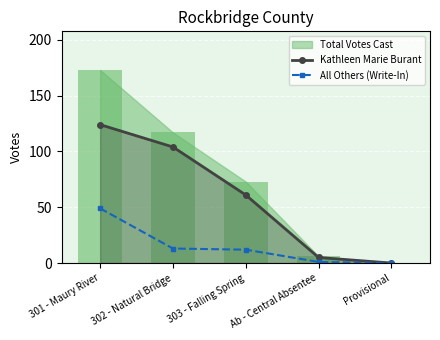

At which label does Kathleen Marie Burant reach its peak?

301 - Maury River